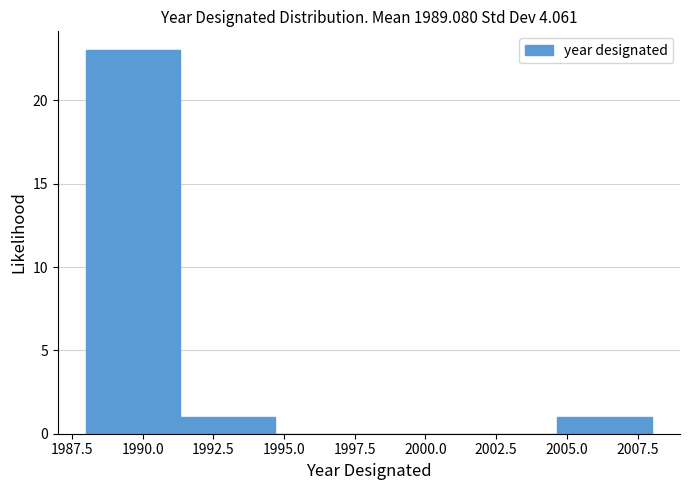

Reading left to right, transcribe this chart: for each bar, give the range it covers on the x-axis and its height. Neither the bar edges nor the heights are printed on the chart, so give them approximately, as read against the axes.

1988.0 to 1991.5: 23
1991.5 to 1994.5: 1
1994.5 to 1998.0: 0
1998.0 to 2001.5: 0
2001.5 to 2004.5: 0
2004.5 to 2008.0: 1